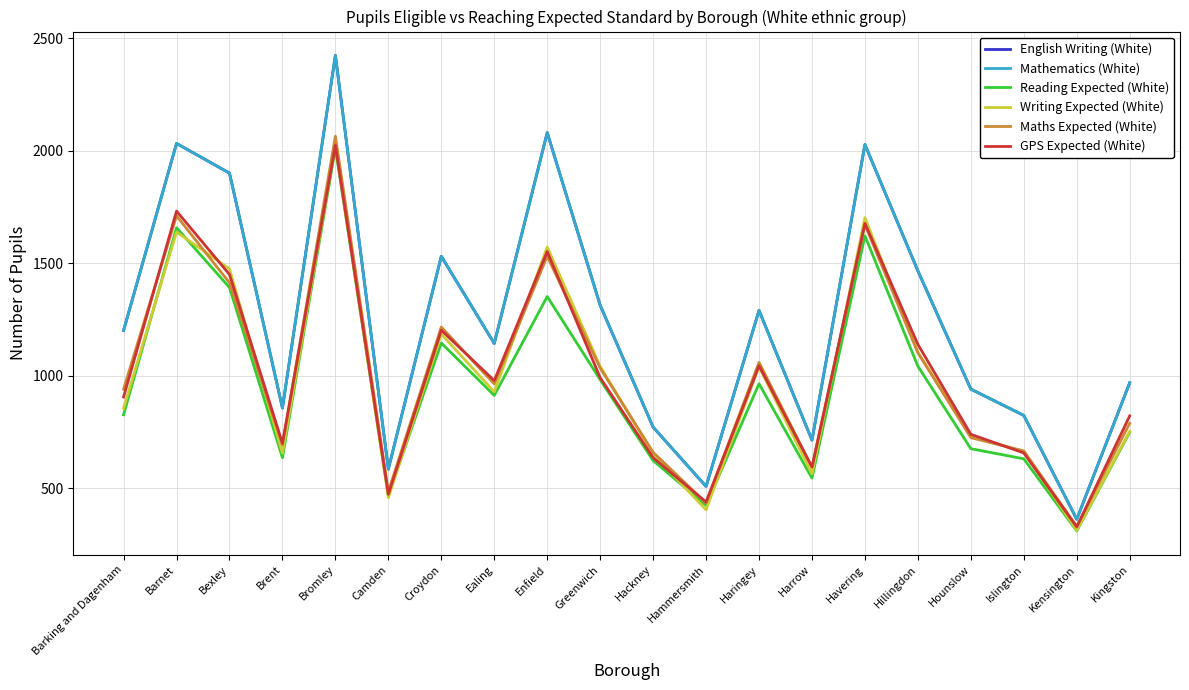

What value does the Maths Expected (White) series have at Croydon, to the nearest 100?

1200